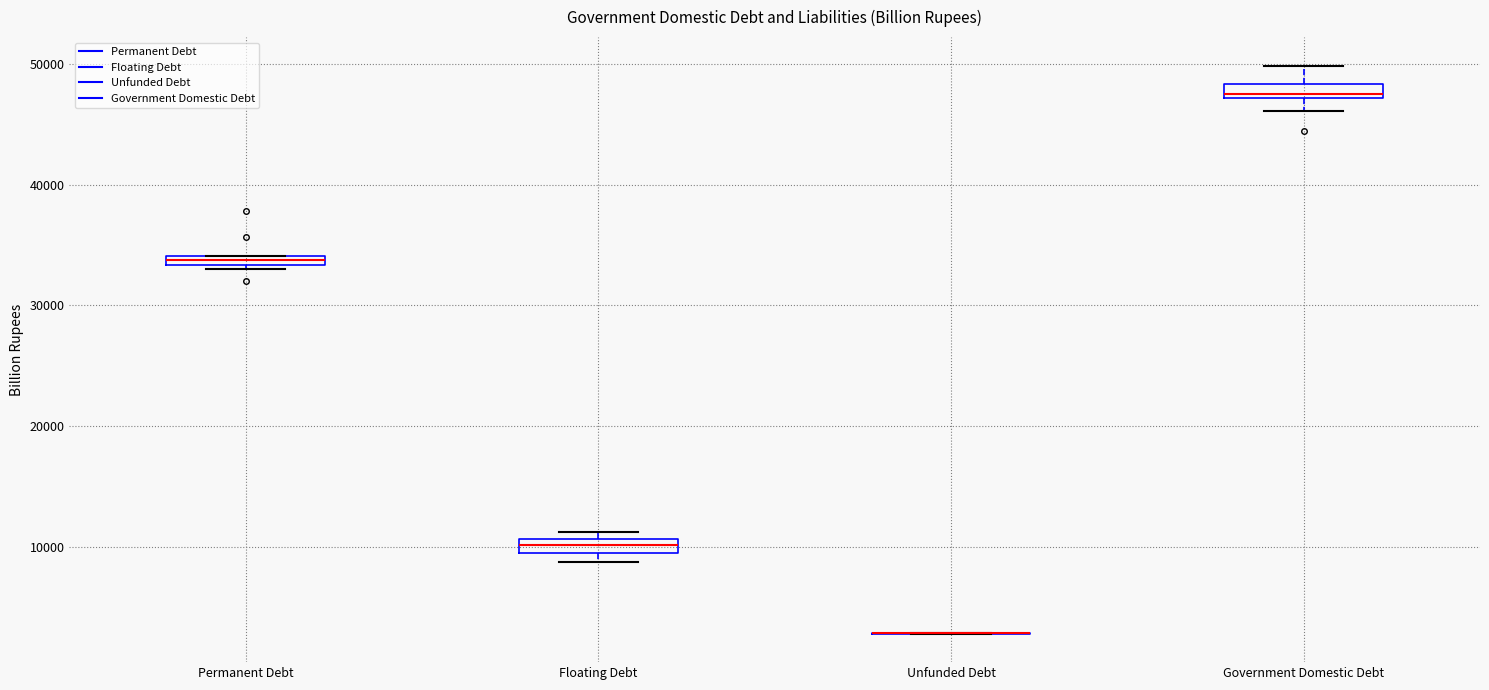

Where does the upper whisker of the box for Government Domestic Debt end on the y-axis? The values are not printed on the chart, so give them approximately, as read against the axis.

50000